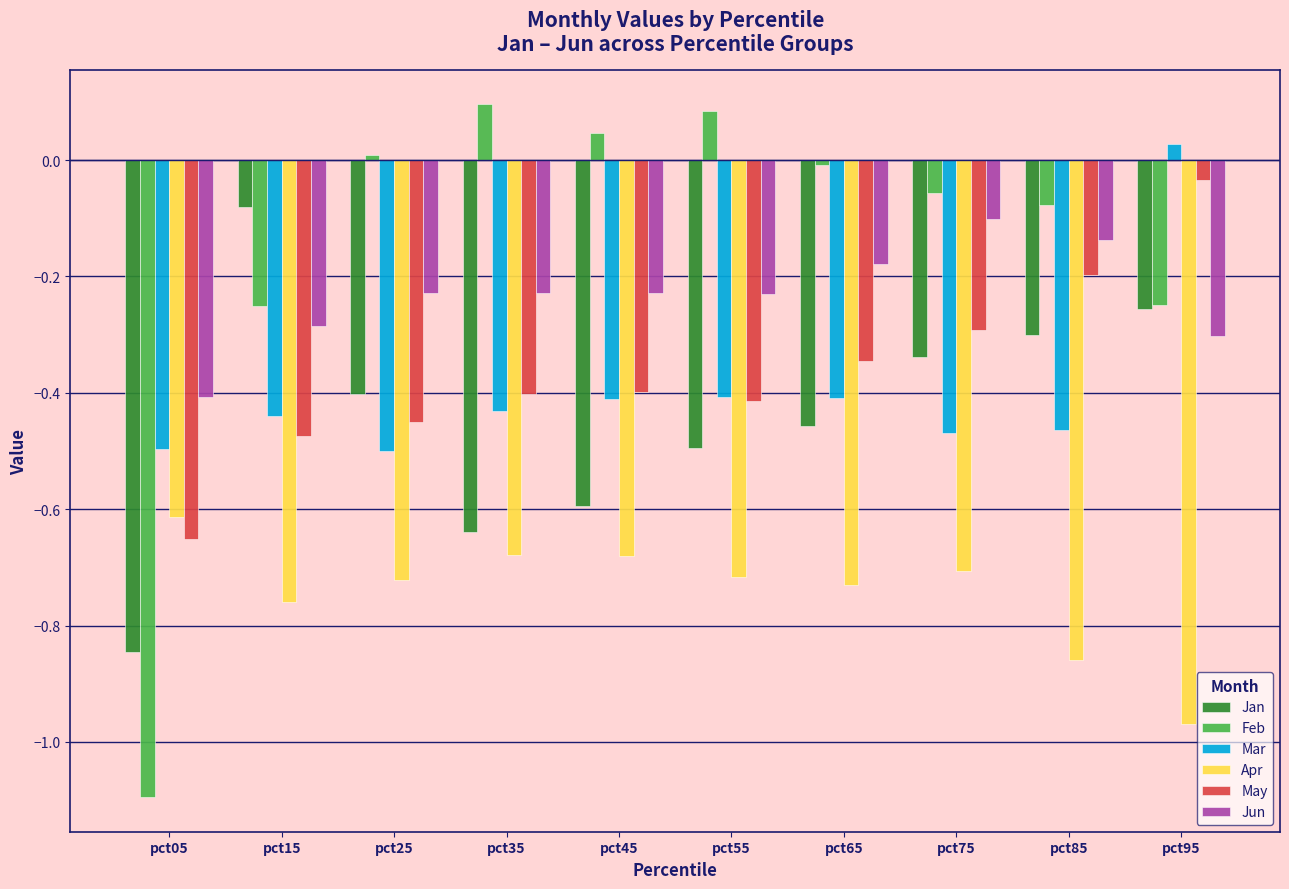

Which series has the largest range (max minus min)?

Feb